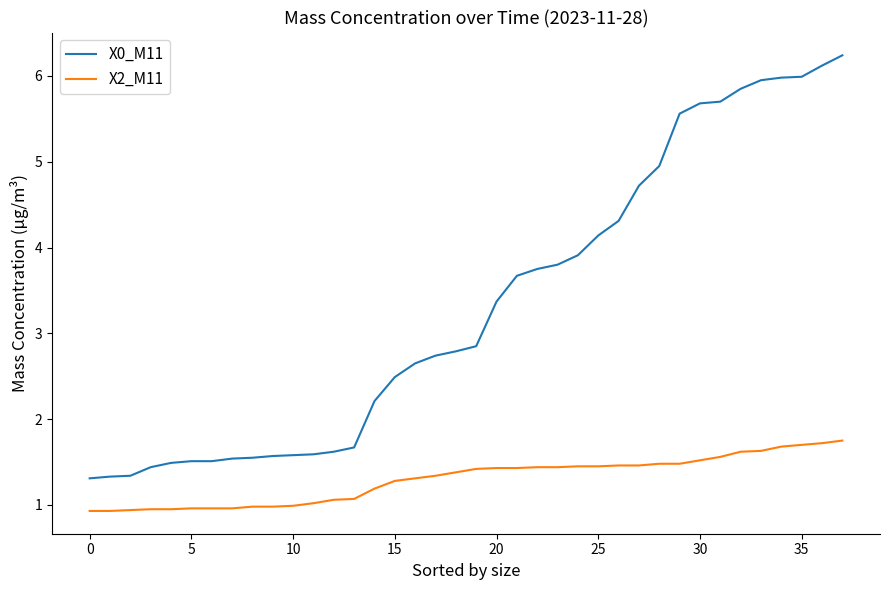

True or false: X2_M11 and X0_M11 intersect in this chart.

False